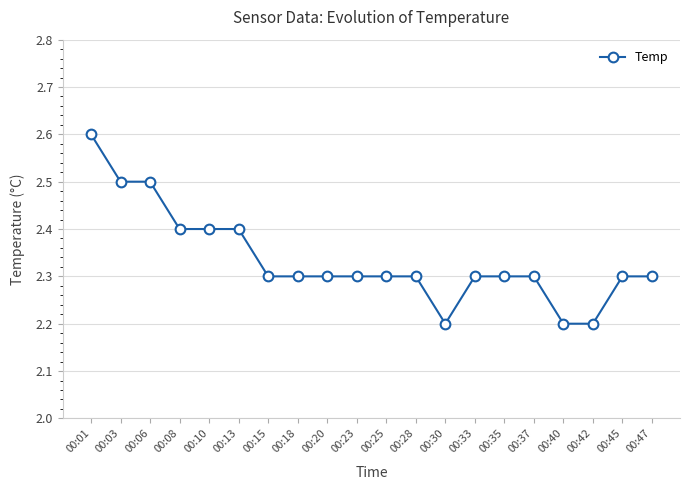

The value at 00:03 is 1.4. True or false?

False